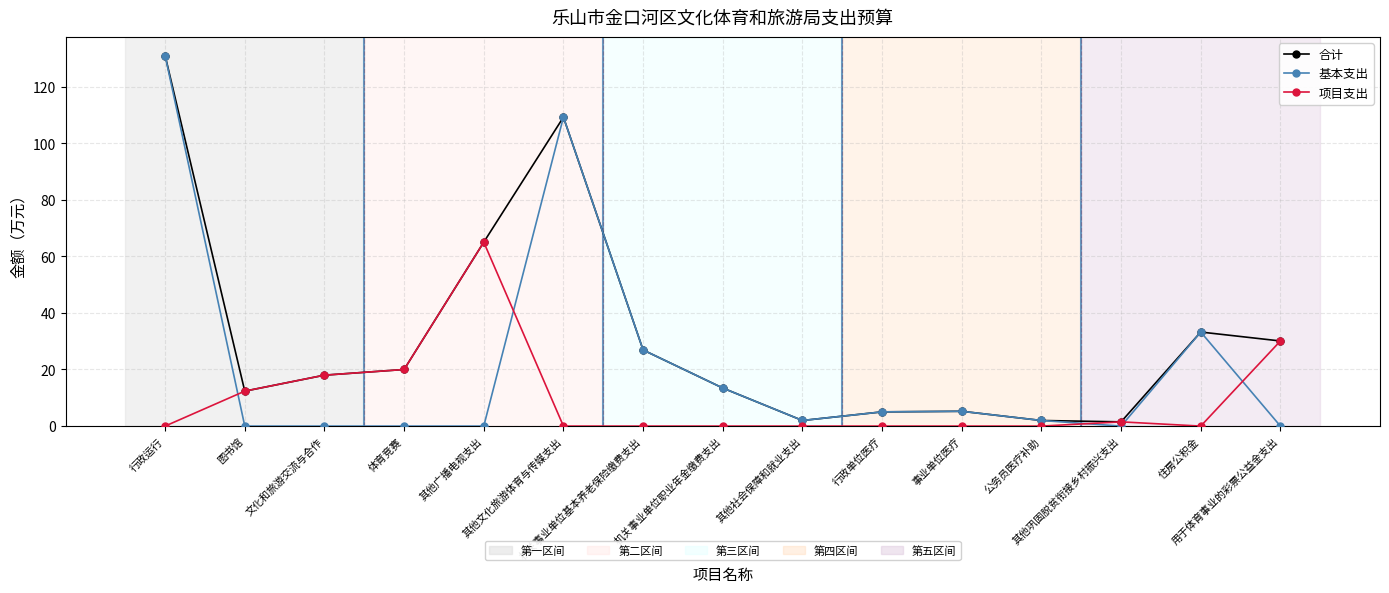

What is the greatest value displayed?

131.0